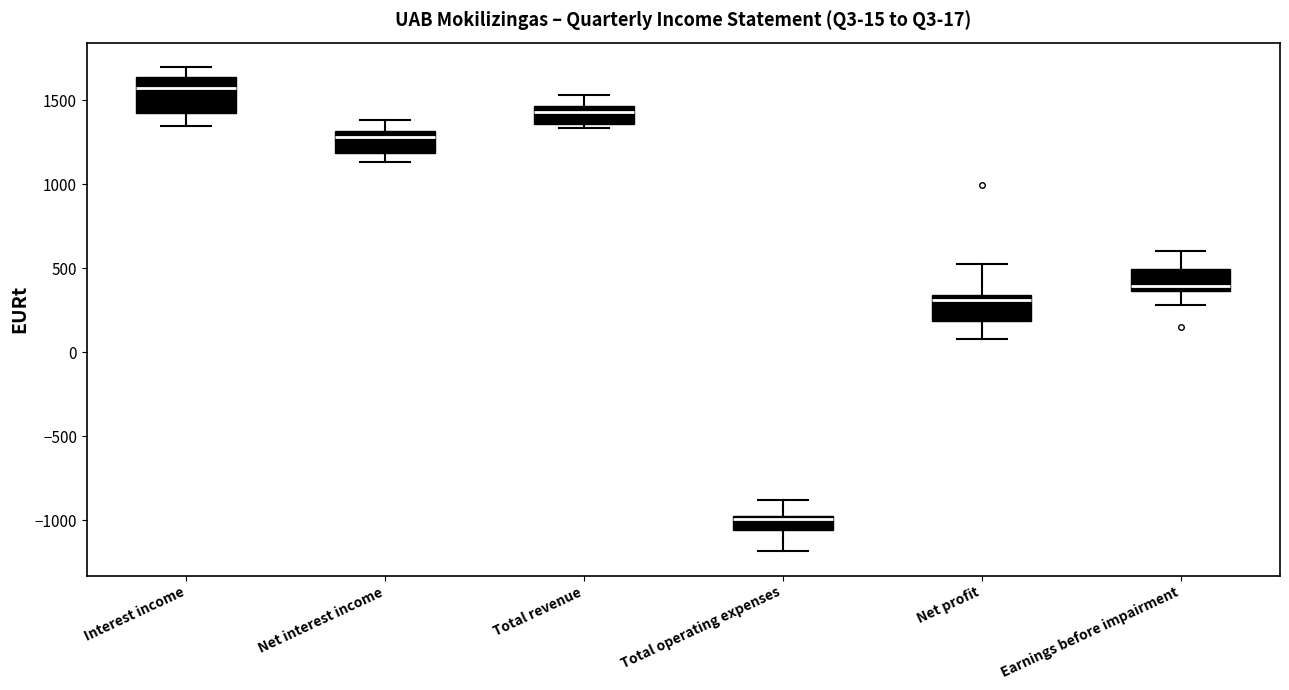

Which box is the tallest, from its lower edge to its upper edge?

Interest income